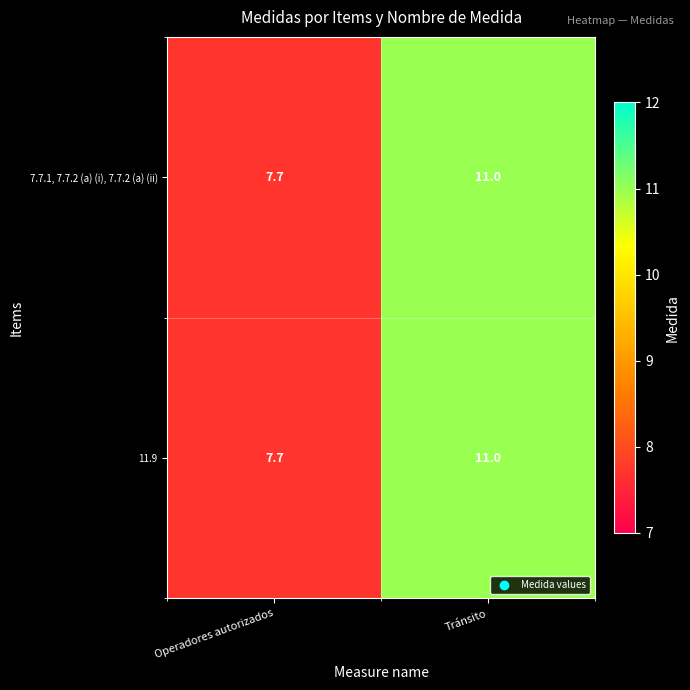

Where is 7.7.1, 7.7.2 (a) (i), 7.7.2 (a) (ii) nearest to the value 9?

Operadores autorizados